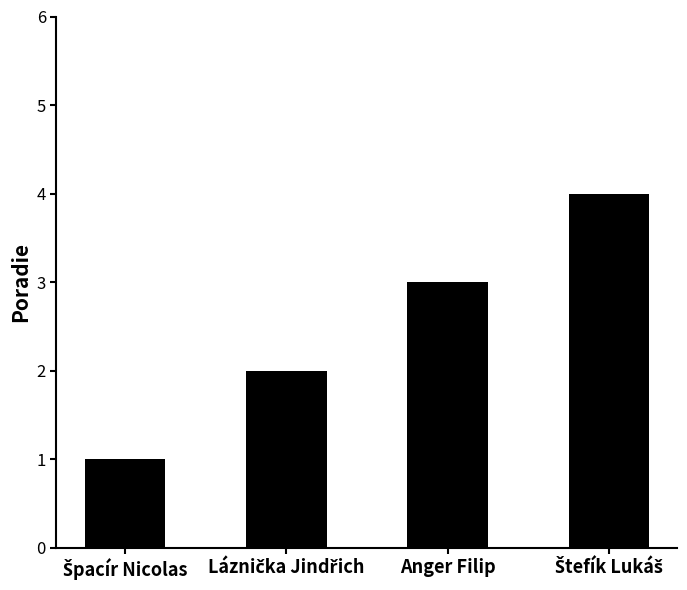

What is the label of the 3rd bar from the left?

Anger Filip